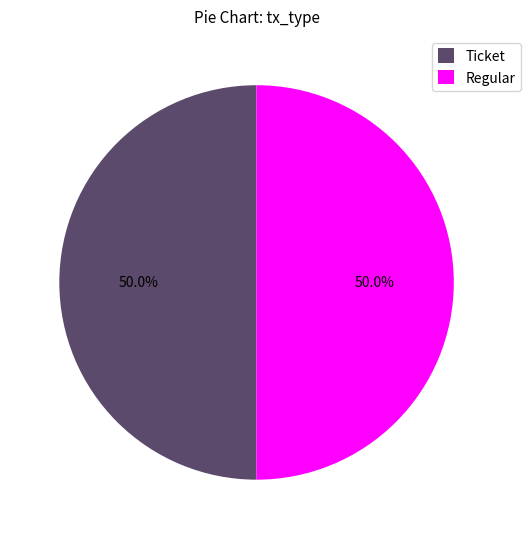

Approximately how many times larger is the value at Regular compared to Ticket?

1.0